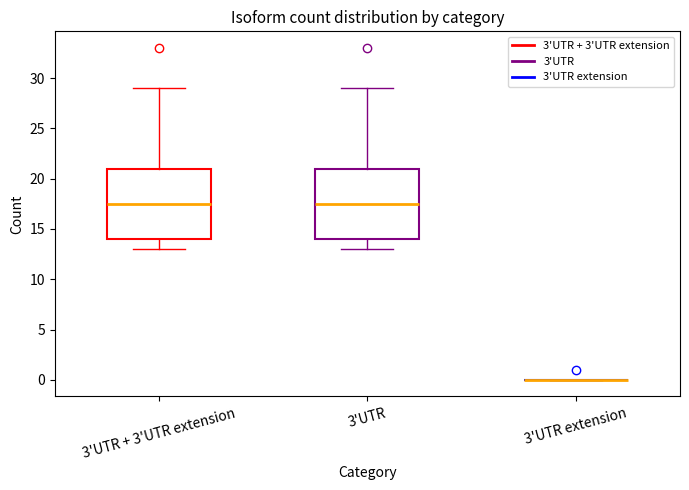

Reading left to right, read every box against the y-axis: the position of its median line, the range the box covers, and the ends of its whiskers. The values are not printed on the chart, so give them approximately, as read against the axis.

3'UTR + 3'UTR extension: median 17.5, box 14.0 to 21.0, whiskers 13.0 to 29.0
3'UTR: median 17.5, box 14.0 to 21.0, whiskers 13.0 to 29.0
3'UTR extension: box collapsed to a line at 0.0, whiskers 0.0 to 0.0